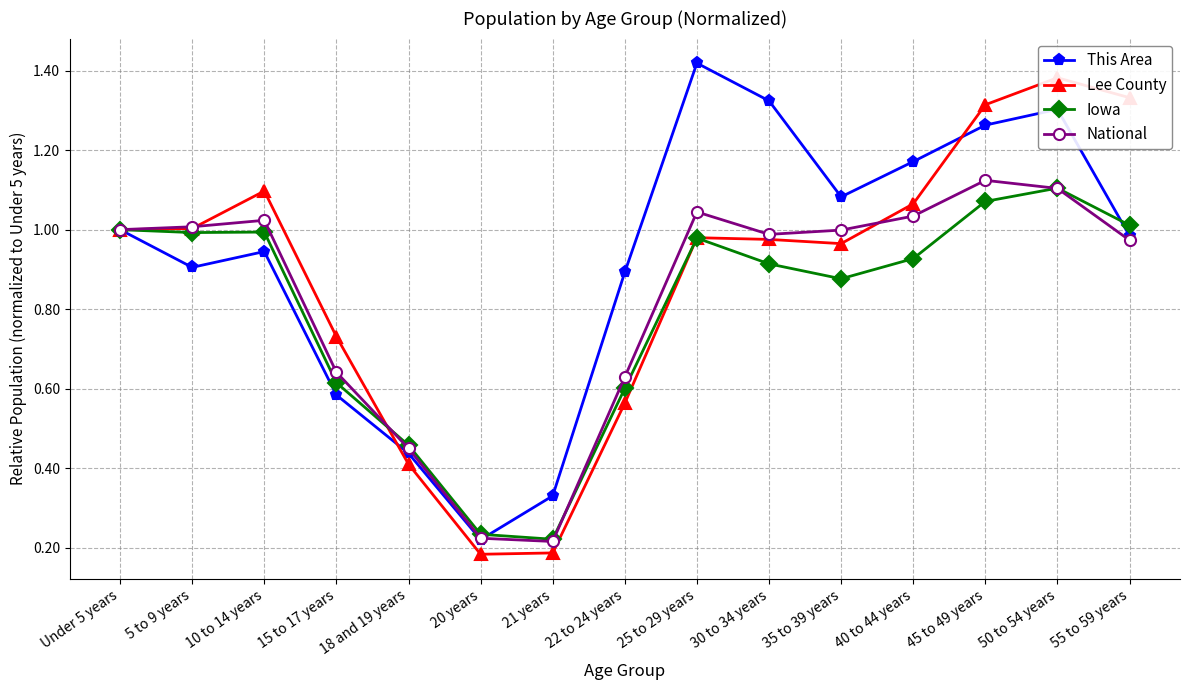

What is the label of the 7th point from the right?

25 to 29 years